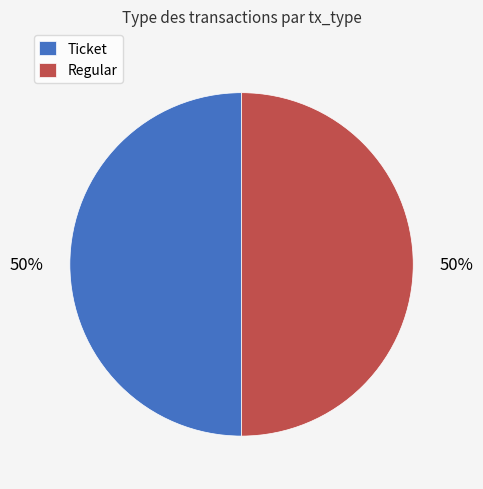

To the nearest percent, what is the combined percentage of Ticket and Regular?

100%